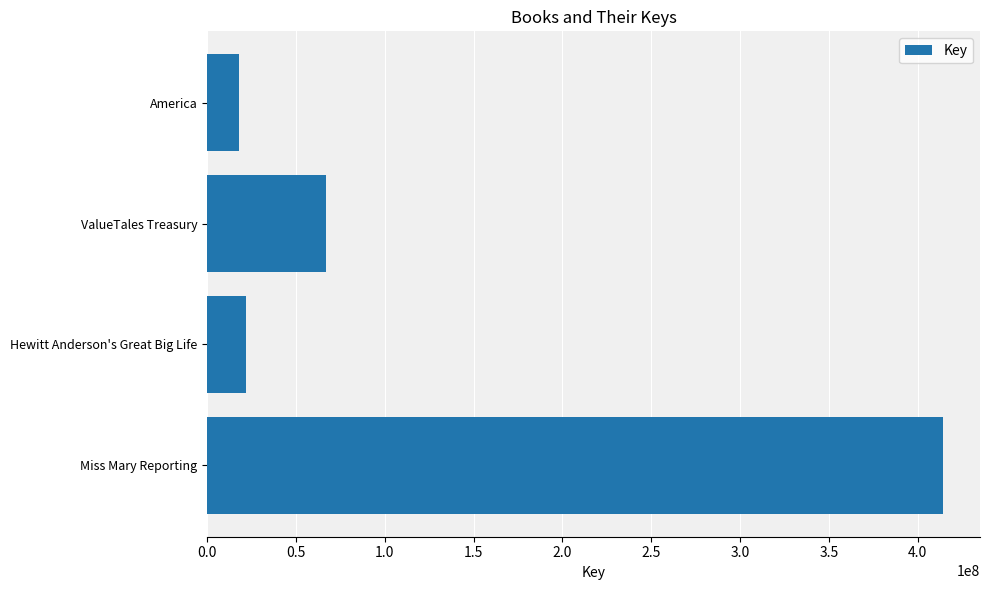

What is the difference between the maximum and minimum values?

396334146